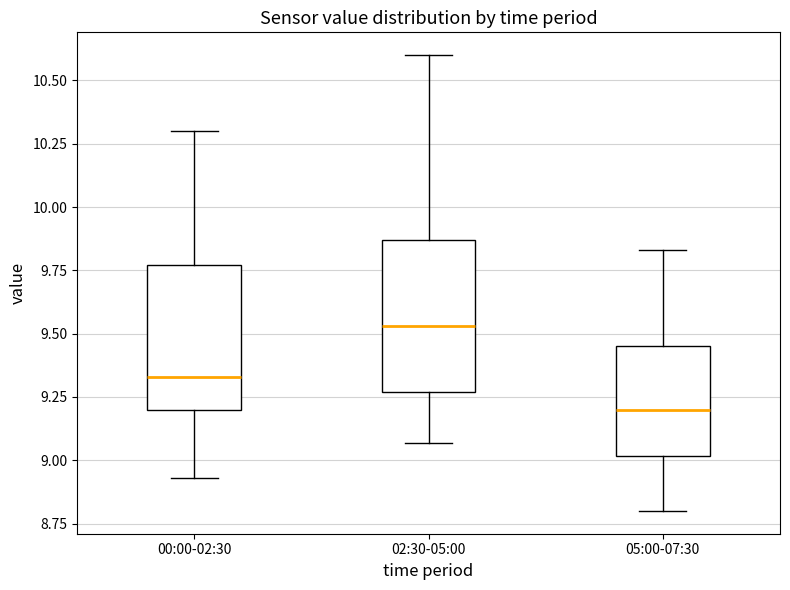

Which box's median line is the lowest?

05:00-07:30